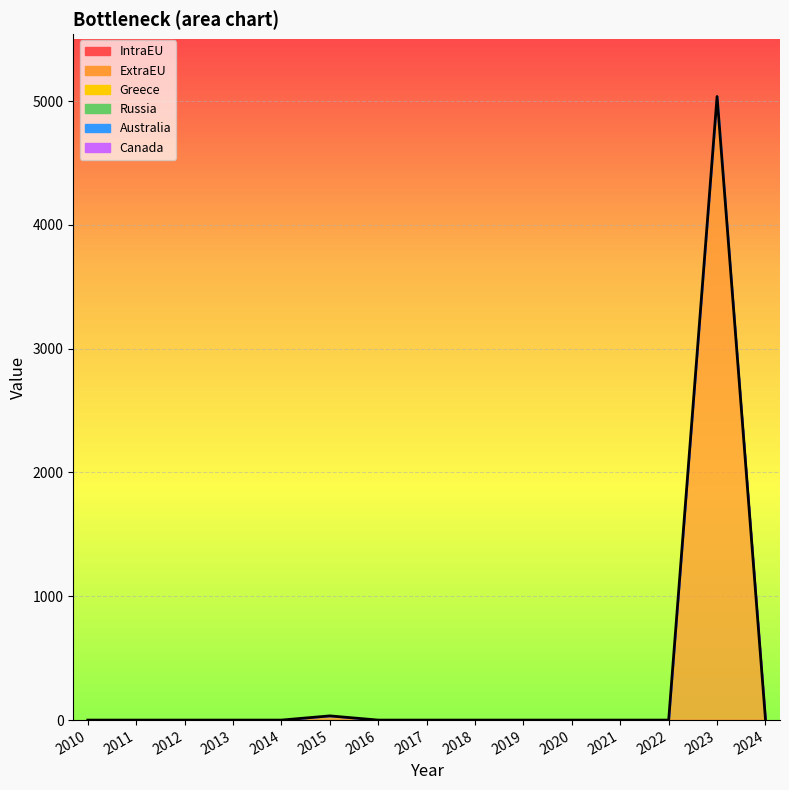

At how many categories does at least one series exceed 1872?

1